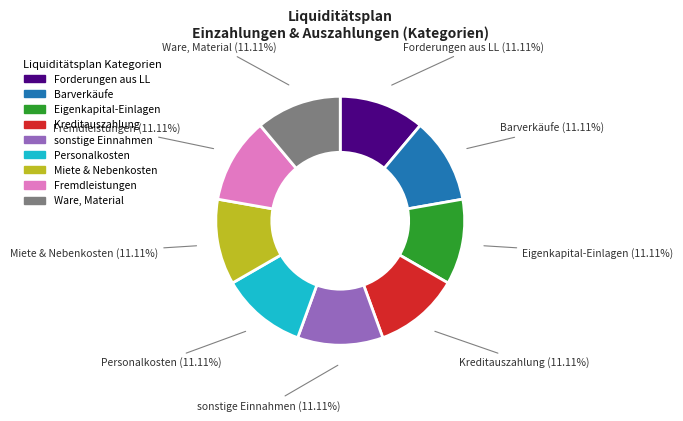

Is there any slice that represents more than half of the pie?

No